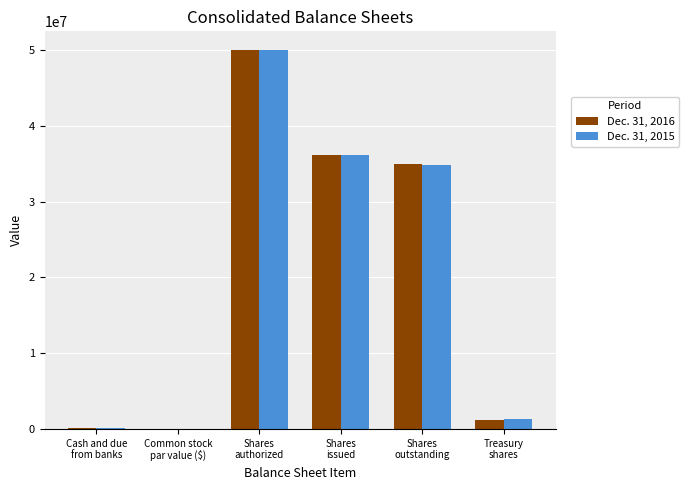

List the series in order of their peak value, lowest first.

Dec. 31, 2016, Dec. 31, 2015